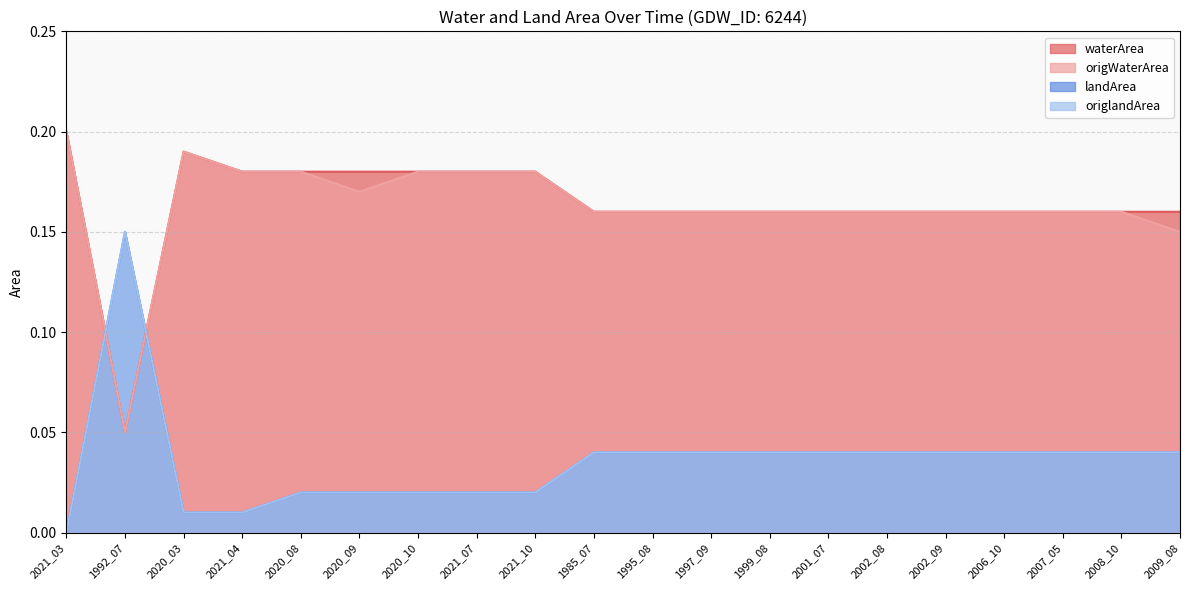

At which category does waterArea reach its first local peak?

2020_03